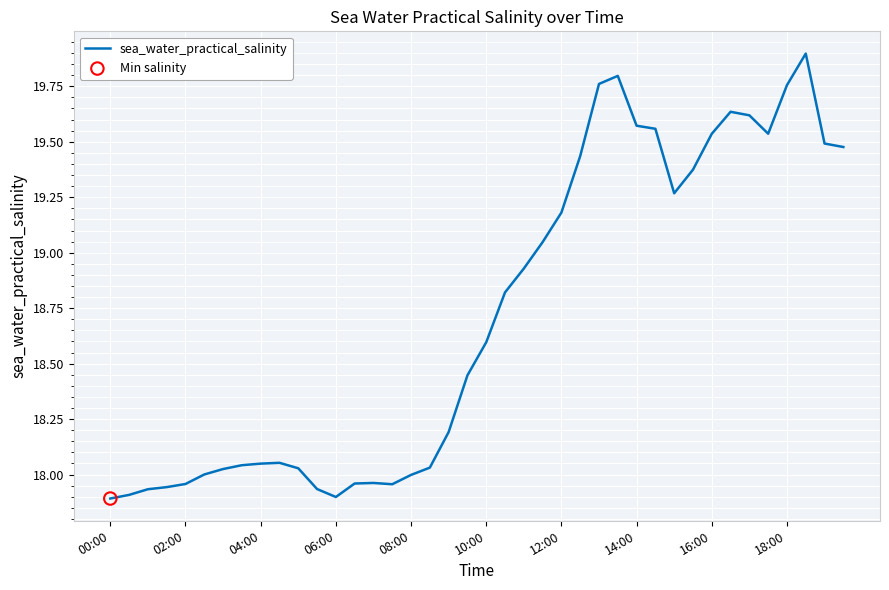

What is the difference between the maximum and minimum values?

2.0